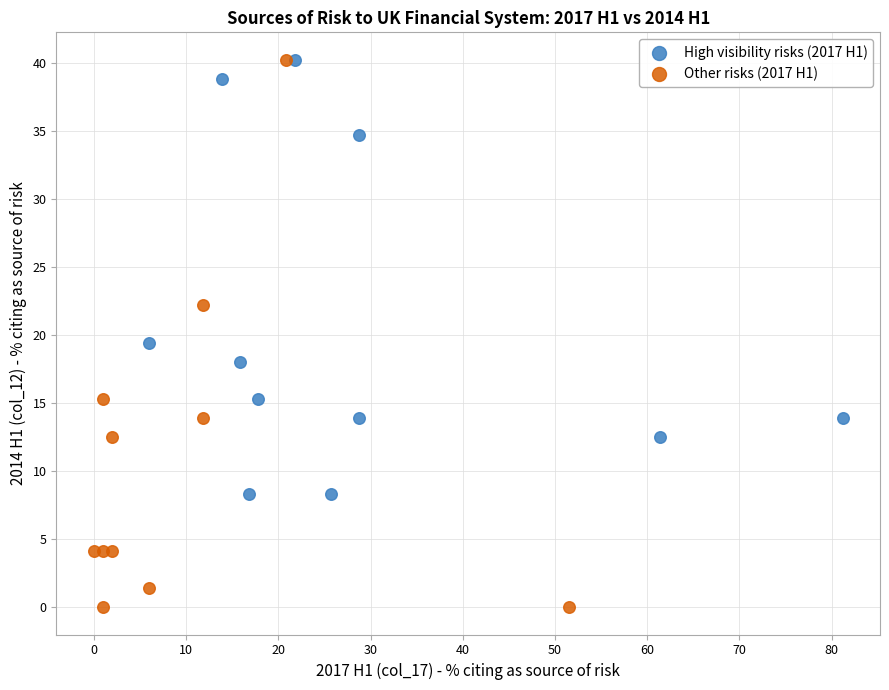

Which series has the largest Y range (max minus min)?

Other risks (2017 H1)